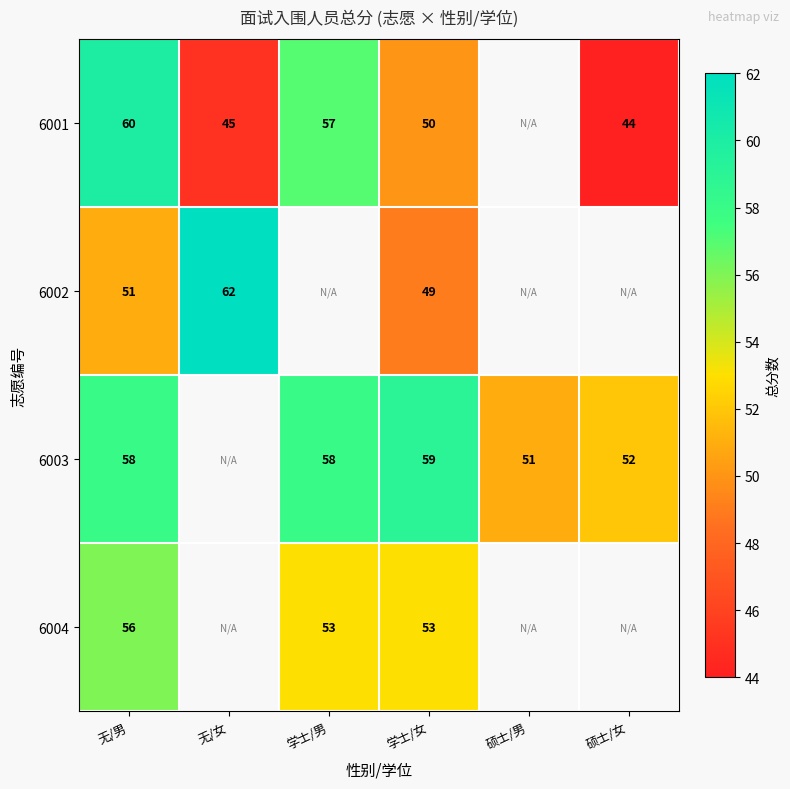

How many data points does each series have?

6